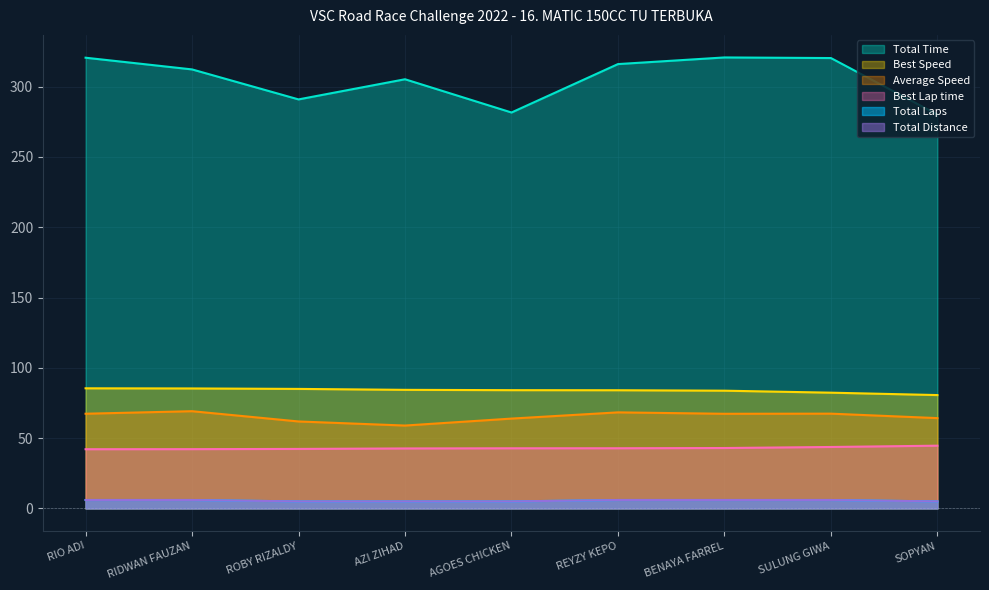

At which category is the sum across all series the highest?

RIO ADI